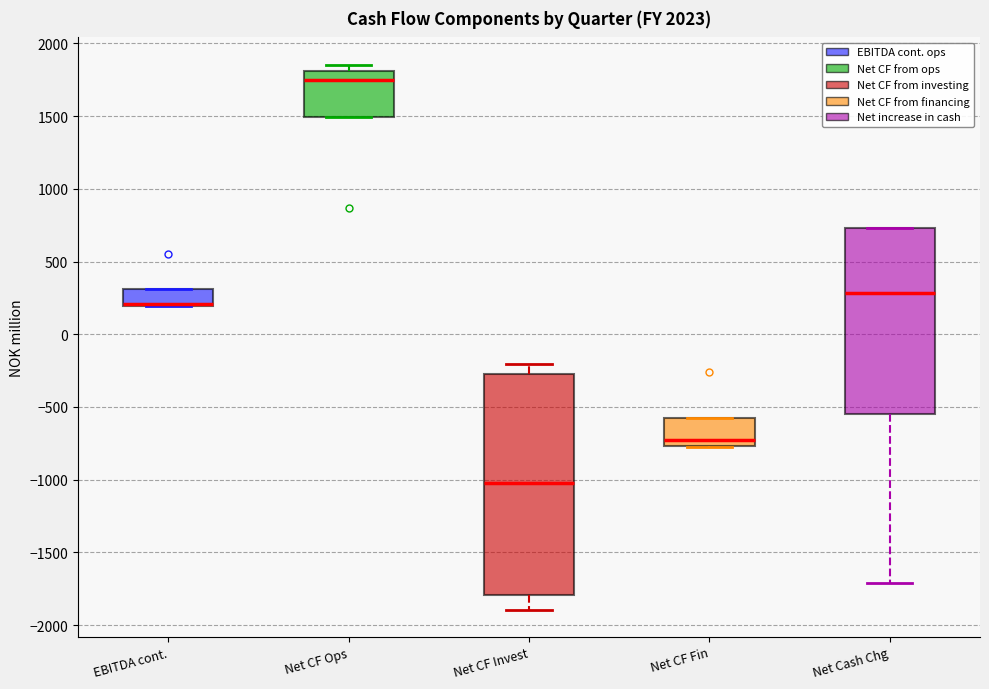

Reading left to right, read every box against the y-axis: the position of its median line, the range the box covers, and the ends of its whiskers. The values are not printed on the chart, so give them approximately, as read against the axis.

EBITDA cont.: median 200 (just above the box's lower edge), box 200 to 300, whiskers 200 to 300
Net CF Ops: median 1750, box 1500 to 1800, whiskers 1500 to 1850
Net CF Invest: median -1050, box -1800 to -250, whiskers -1900 to -200
Net CF Fin: median -750 (just above the box's lower edge), box -750 to -600, whiskers -750 to -600
Net Cash Chg: median 300, box -550 to 750, whiskers -1700 to 750